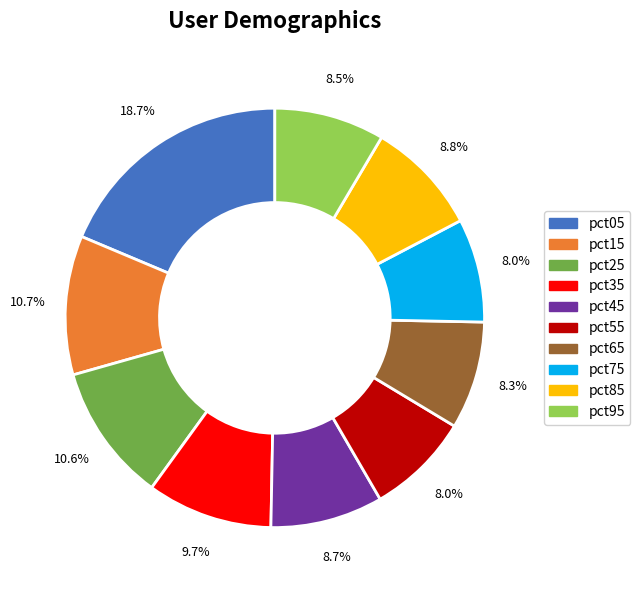

The pct85 slice represents 9% of the pie. True or false?

True